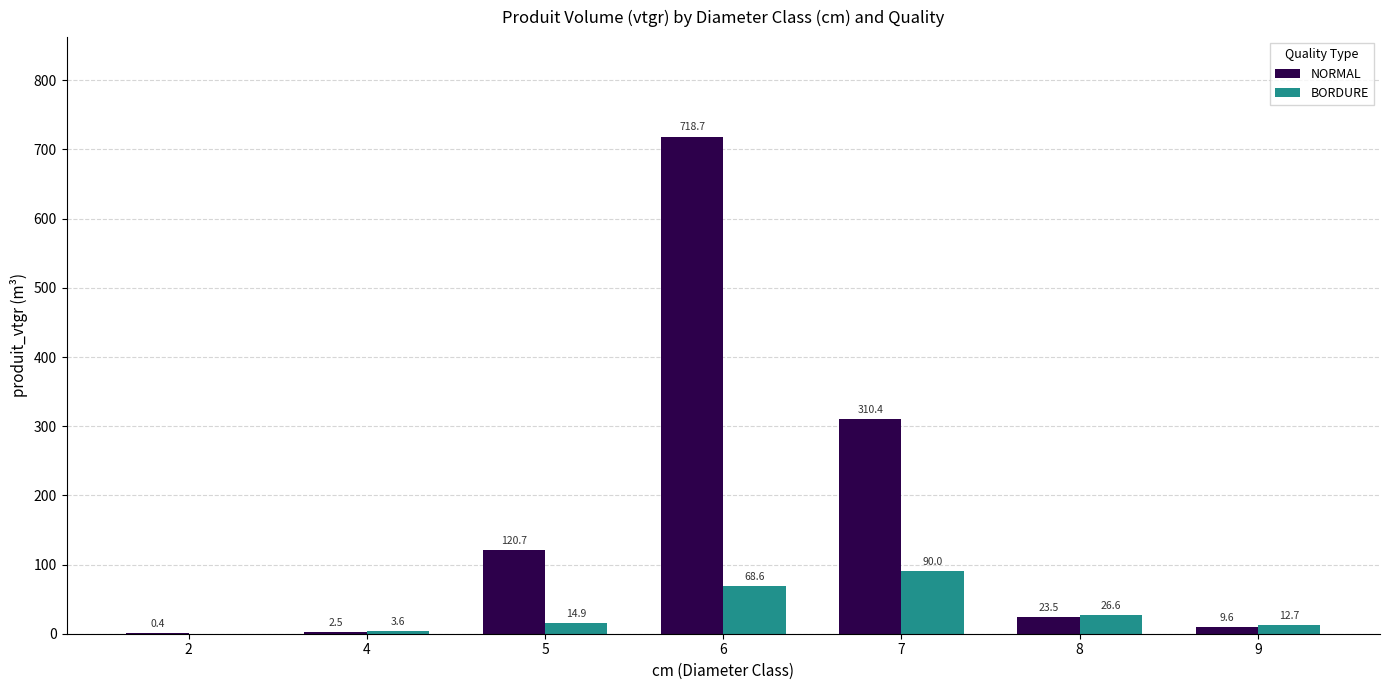

What value does the NORMAL series have at 7?

310.4